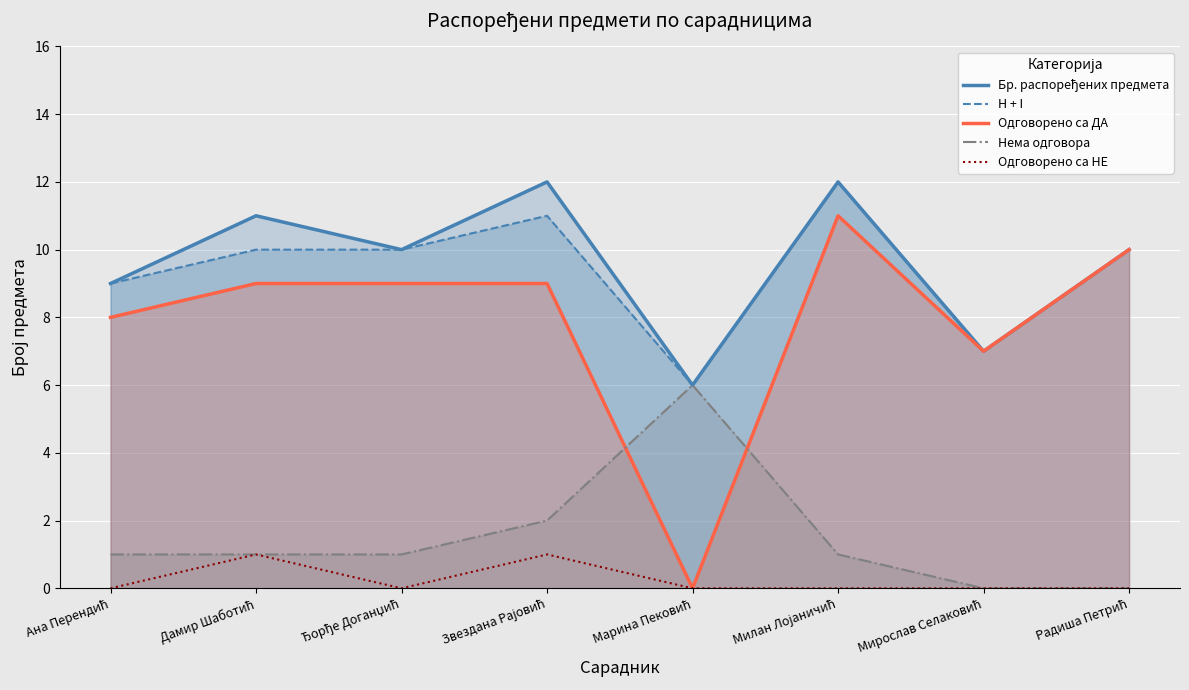

Reading right to left, what are all the values shown in this chart?

Бр. распоређених предмета: 10	7	12	6	12	10	11	9
H + I: 10	7	12	6	11	10	10	9
Одговорено са ДА: 10	7	11	0	9	9	9	8
Нема одговора: 0	0	1	6	2	1	1	1
Одговорено са НЕ: 0	0	0	0	1	0	1	0